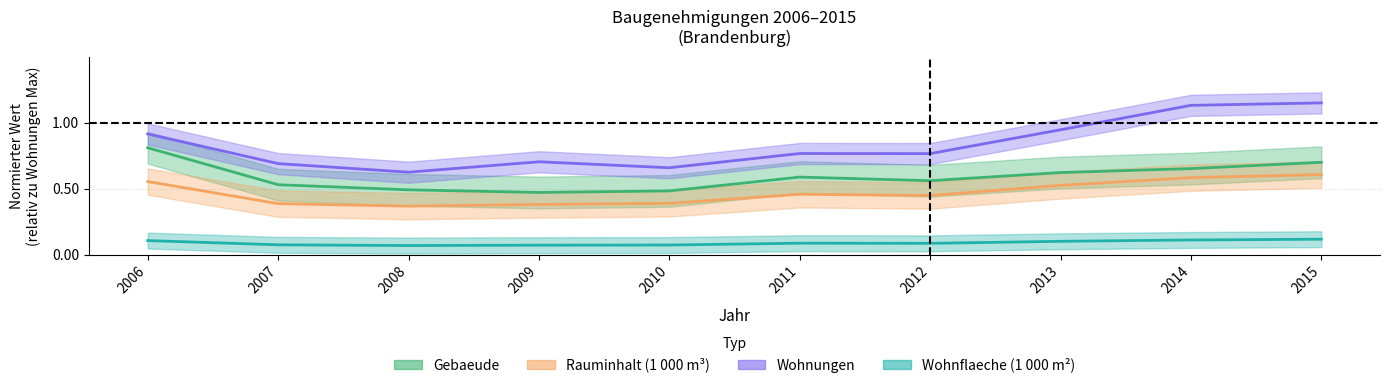

True or false: Rauminhalt and Gebaeude intersect in this chart.

False